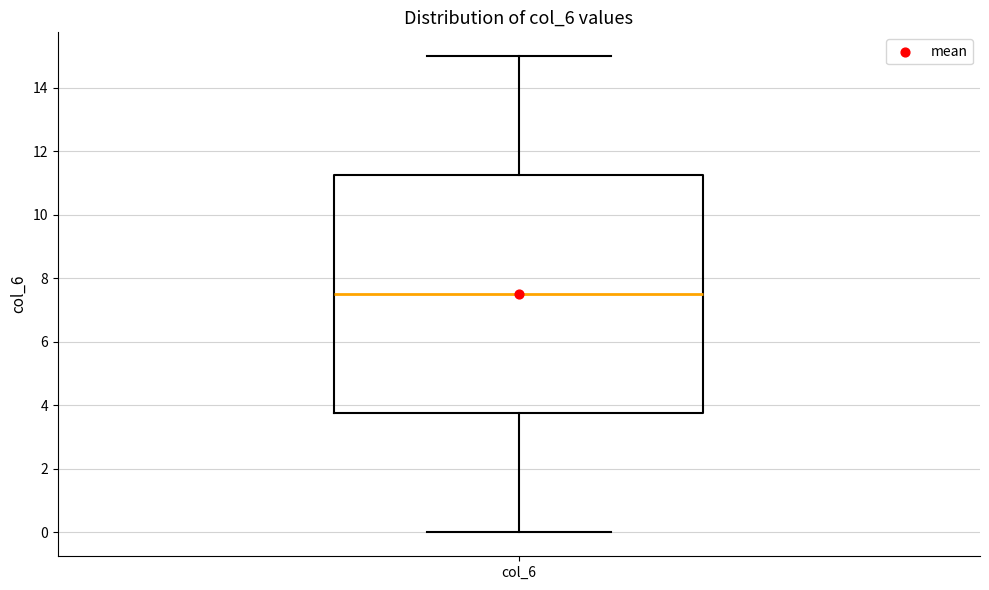

Read this box plot against the y-axis: the position of the median line, the range covered by the box, and the ends of both whiskers. The values are not printed on the chart, so give them approximately, as read against the axis.

median 7.6, box 3.8 to 11.2, whiskers 0.0 to 15.0